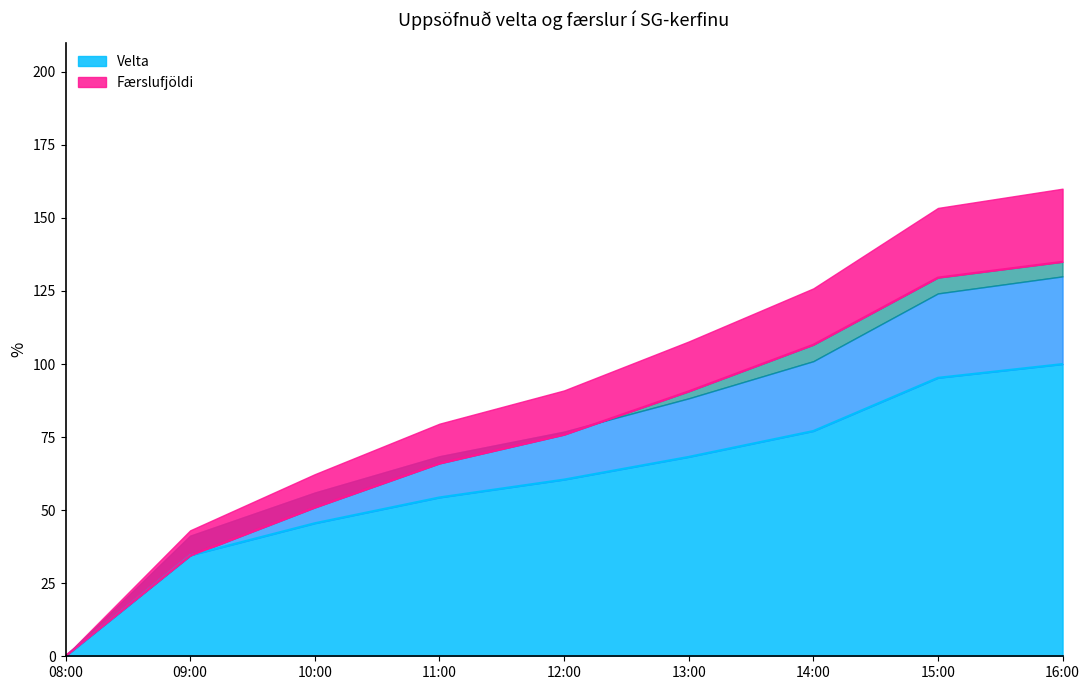

After their last crossing, which series has the higher values: Velta or Færslufjöldi?

Færslufjöldi